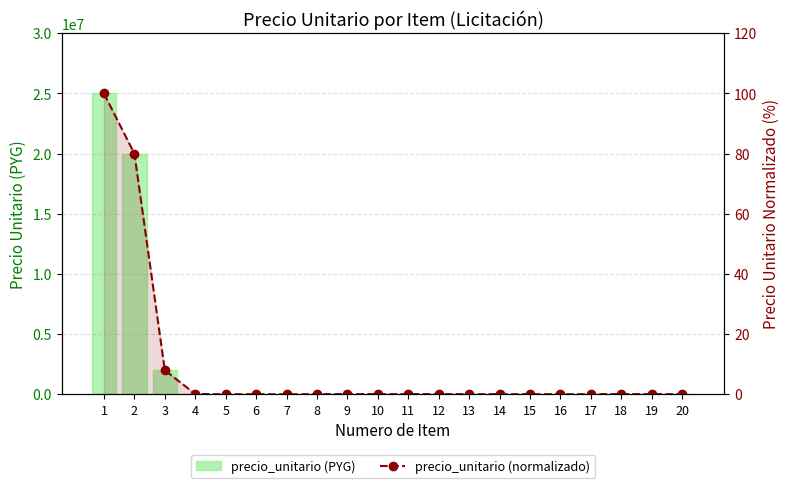

Reading left to right, list all the values displayed in this chart.

precio_unitario: 25000000.0	20000000.0	2000000.0	28000.0	6184.0	12000.0	5791.0	14638.0	20223.0	16539.0	20000.0	20000.0	15000.0	12000.0	12000.0	12000.0	12000.0	20000.0	18000.0	12000.0
precio_unitario (normalized): 100.0	80.0	8.0	0.1	0.0	0.0	0.0	0.1	0.1	0.1	0.1	0.1	0.1	0.0	0.0	0.0	0.0	0.1	0.1	0.0